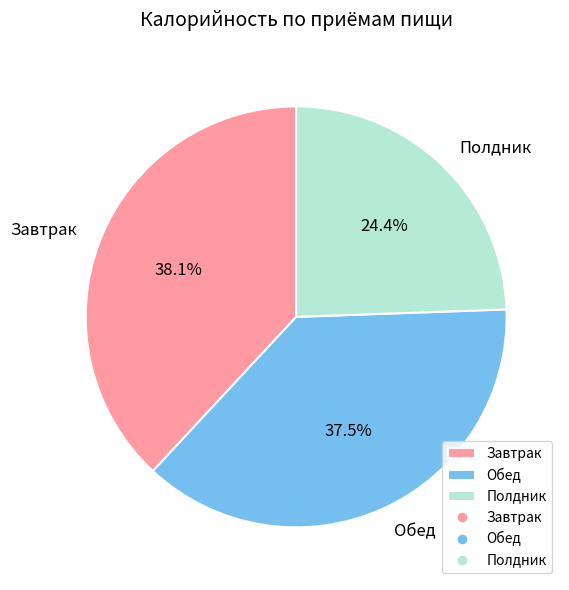

Does any single category account for the majority?

No